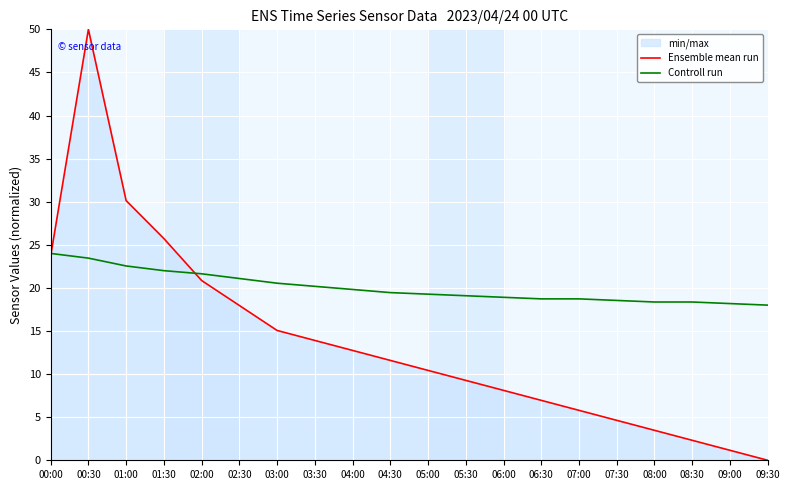

True or false: Ensemble mean run and Controll run cross at least once.

True